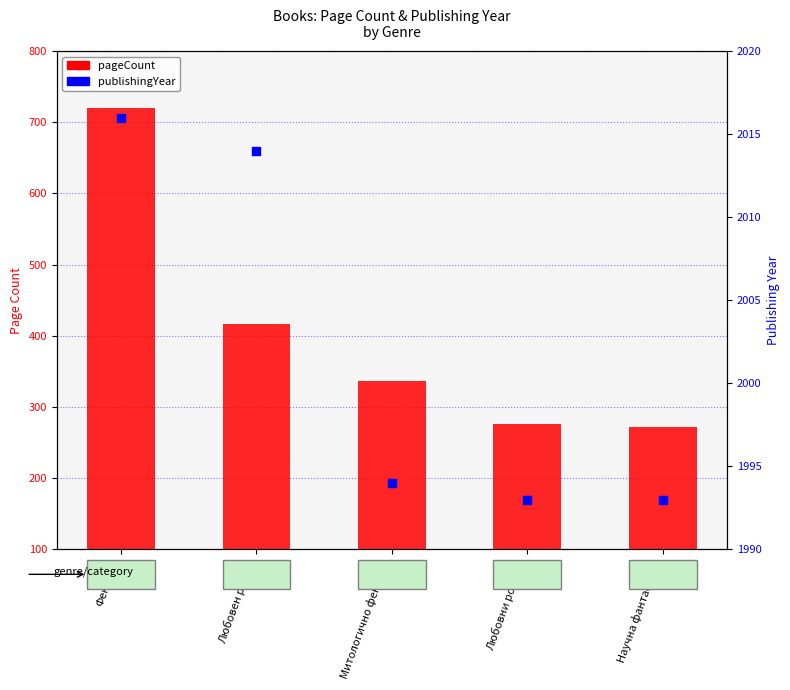

At which category is the sum across all series the highest?

Фентъзи